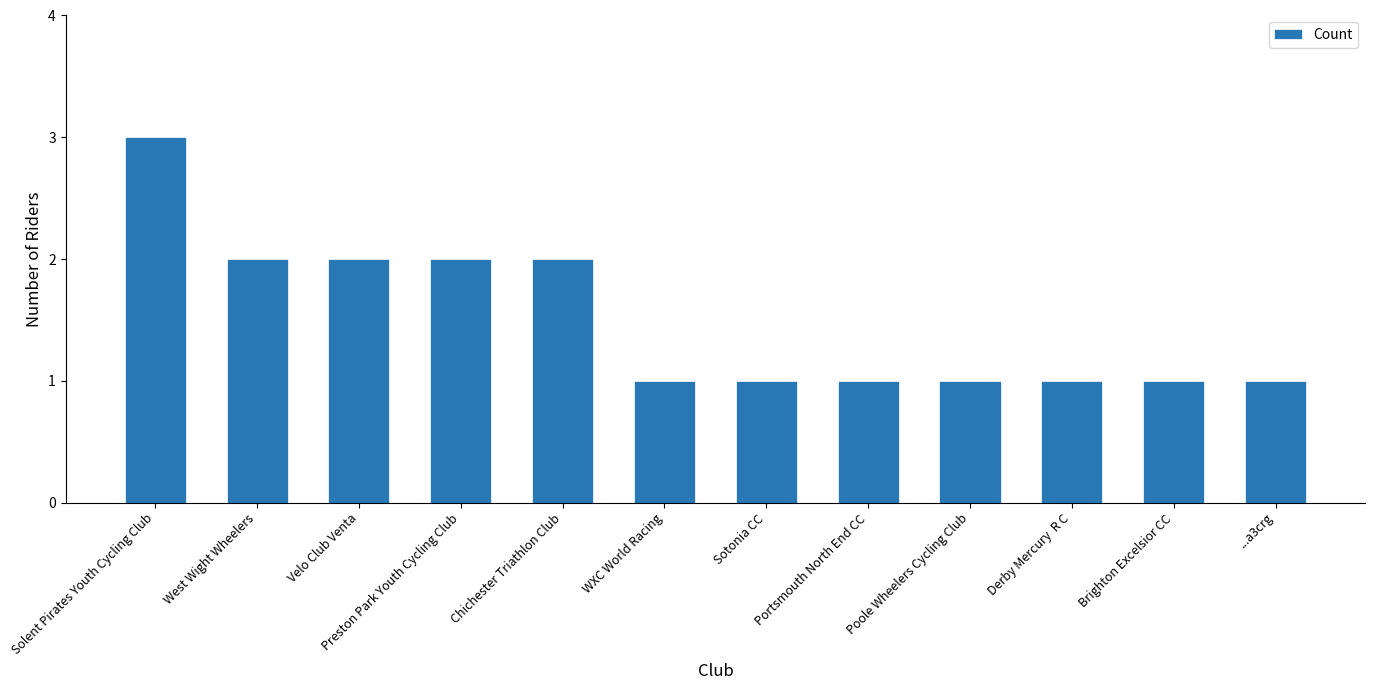

What is the ratio of the value at Brighton Excelsior CC to the value at West Wight Wheelers?

0.5